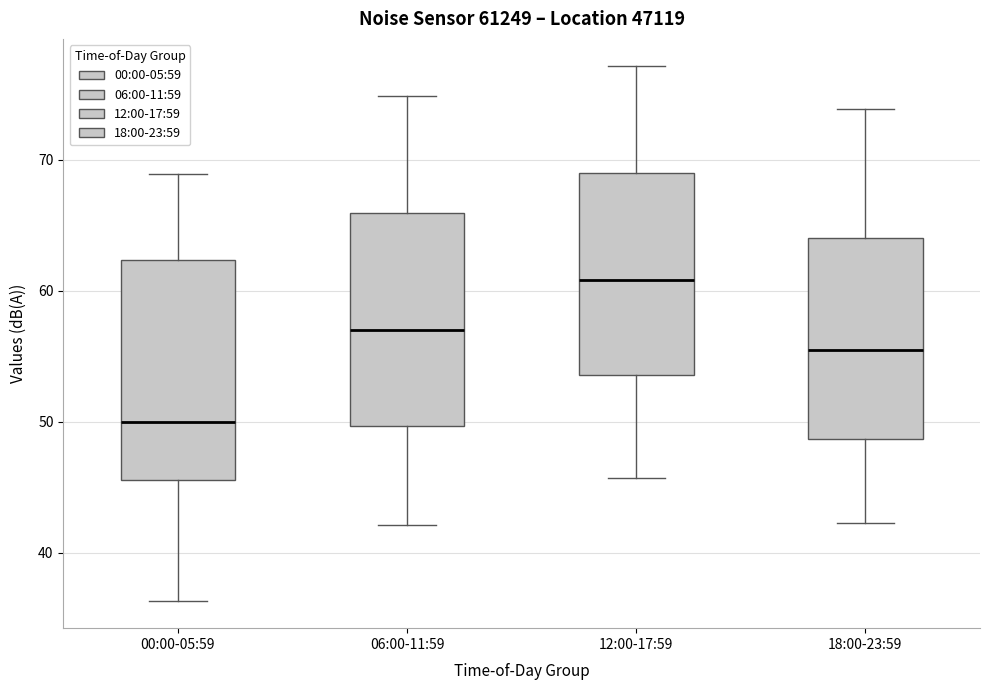

Where does the median line of the box for 06:00-11:59 sit on the y-axis? The values are not printed on the chart, so give them approximately, as read against the axis.

57